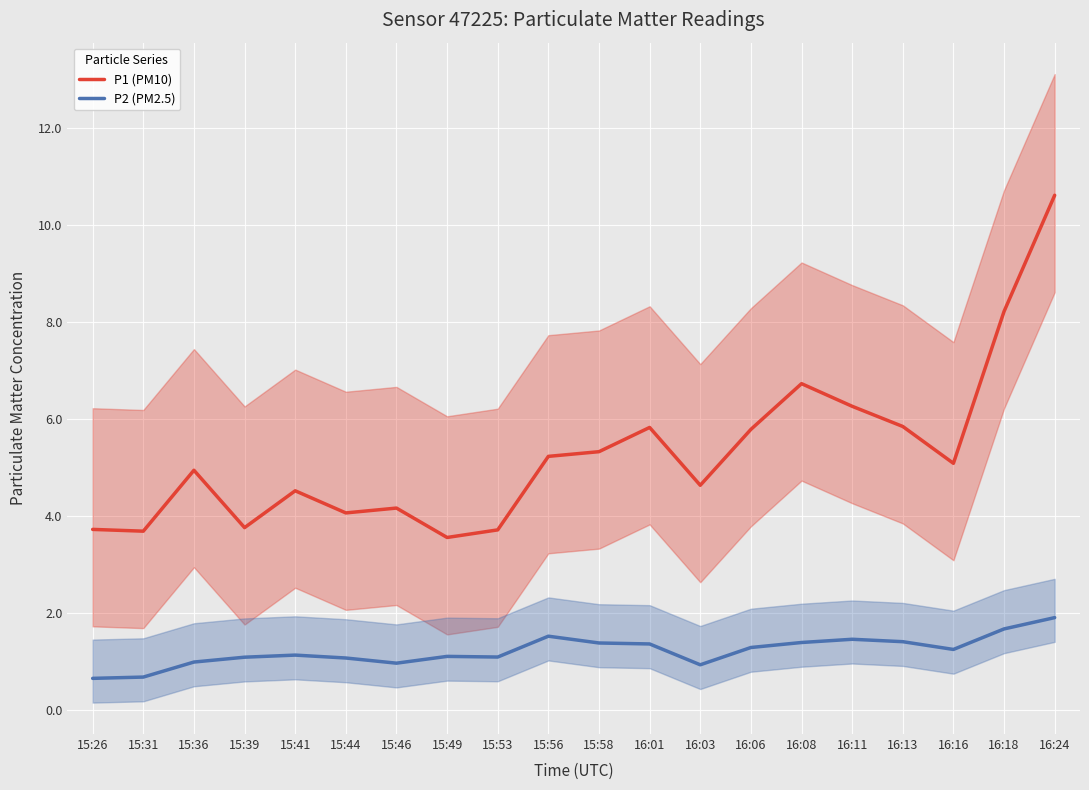

The value of P2 (PM2.5) at 15:49 is 1.1. True or false?

True